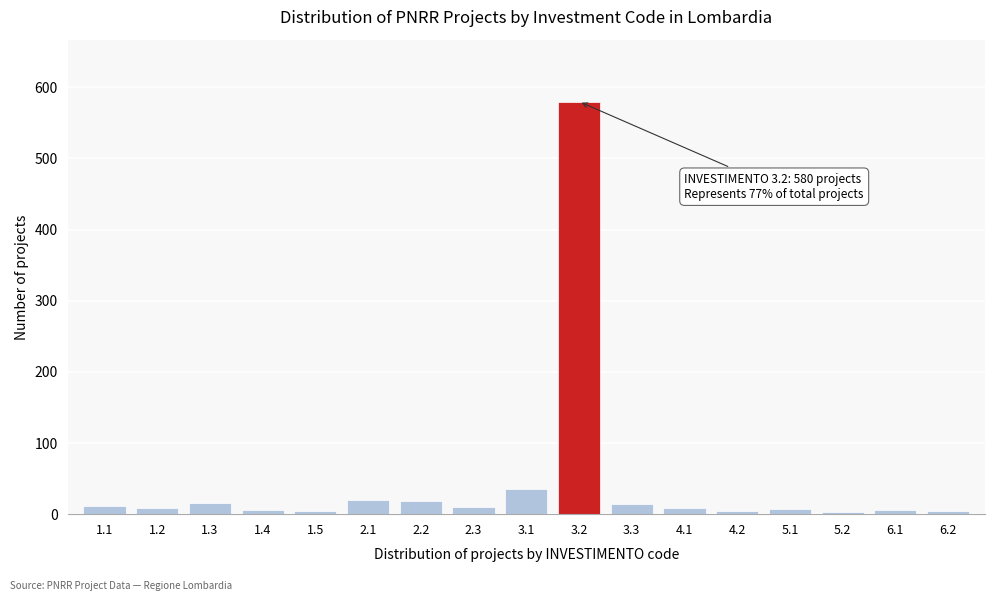

What is the maximum value shown in the chart?

580